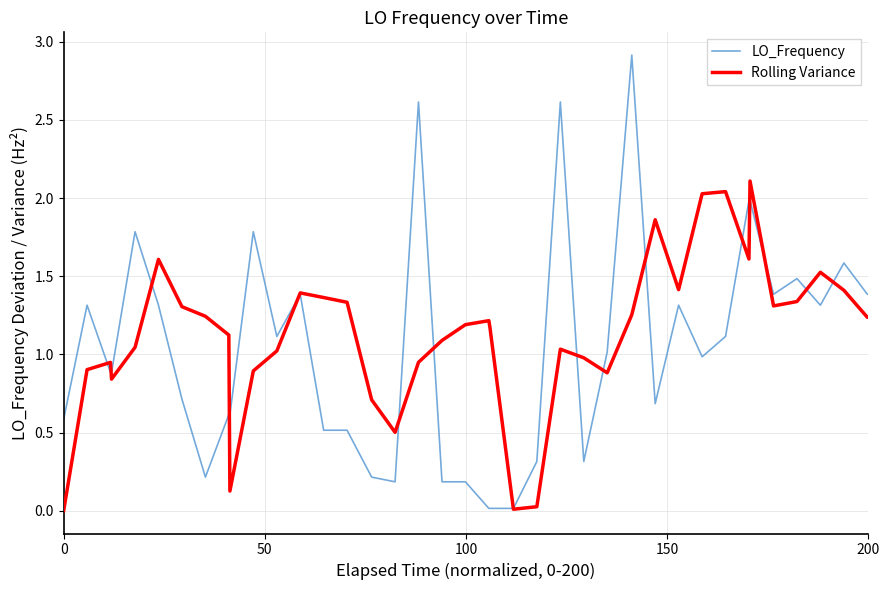

Rank the series by their maximum value, from lowest to highest.

Rolling Variance, LO_Frequency